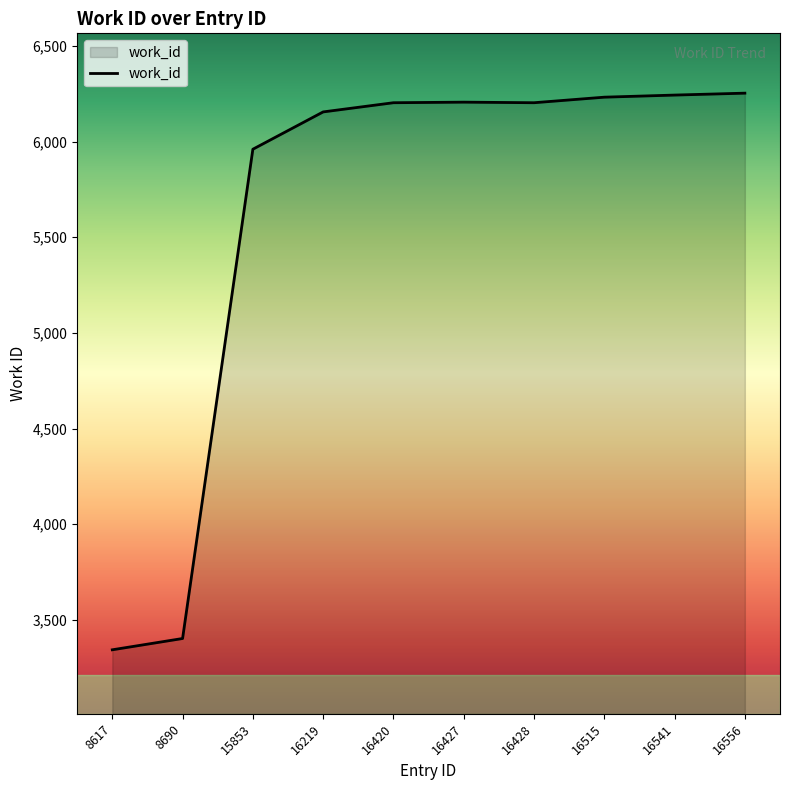

What is the difference between the values at 16219 and 16541?

88